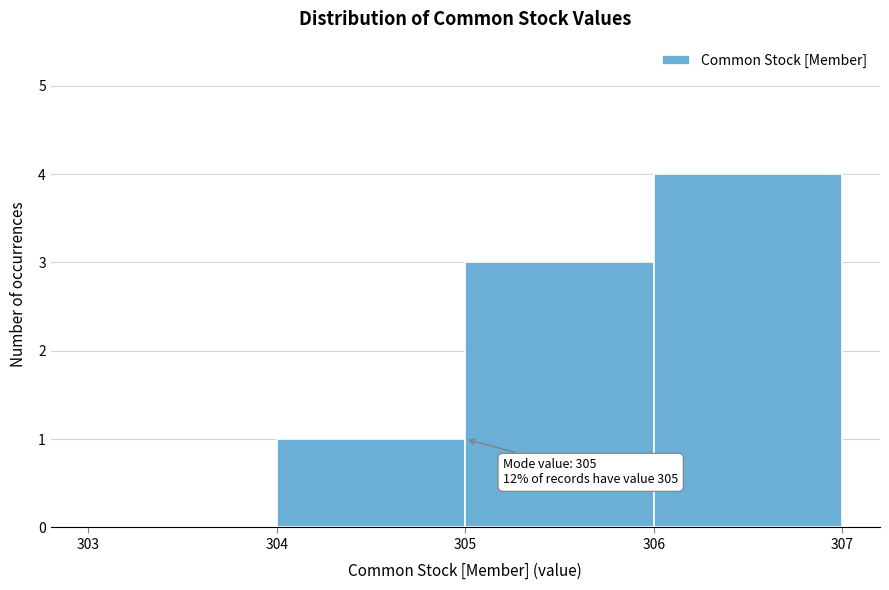

Which range on the x-axis has the tallest bar?

306 to 307